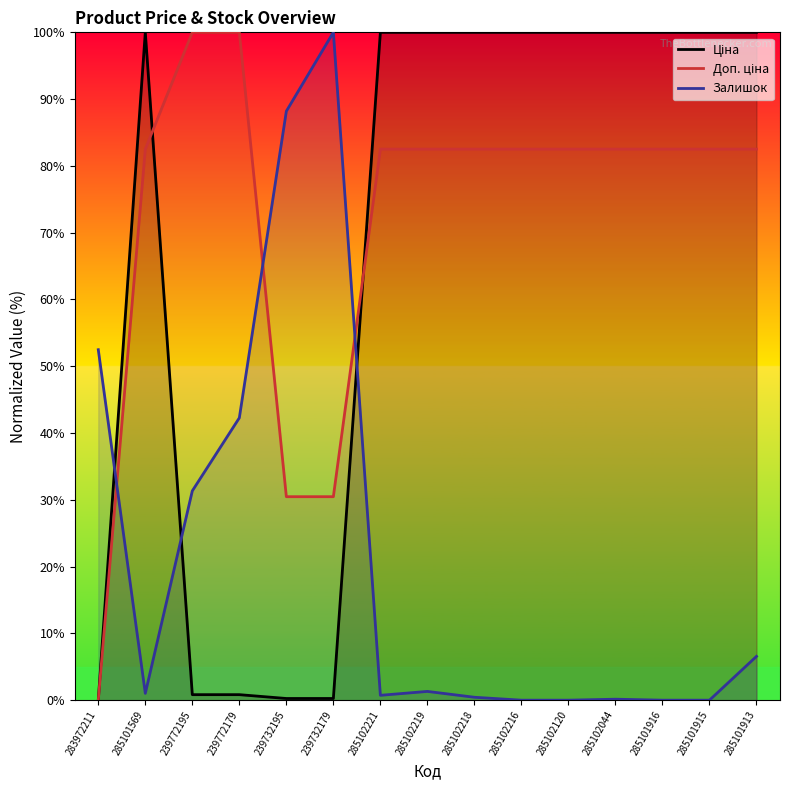

What is the maximum value for Залишок?

100.0